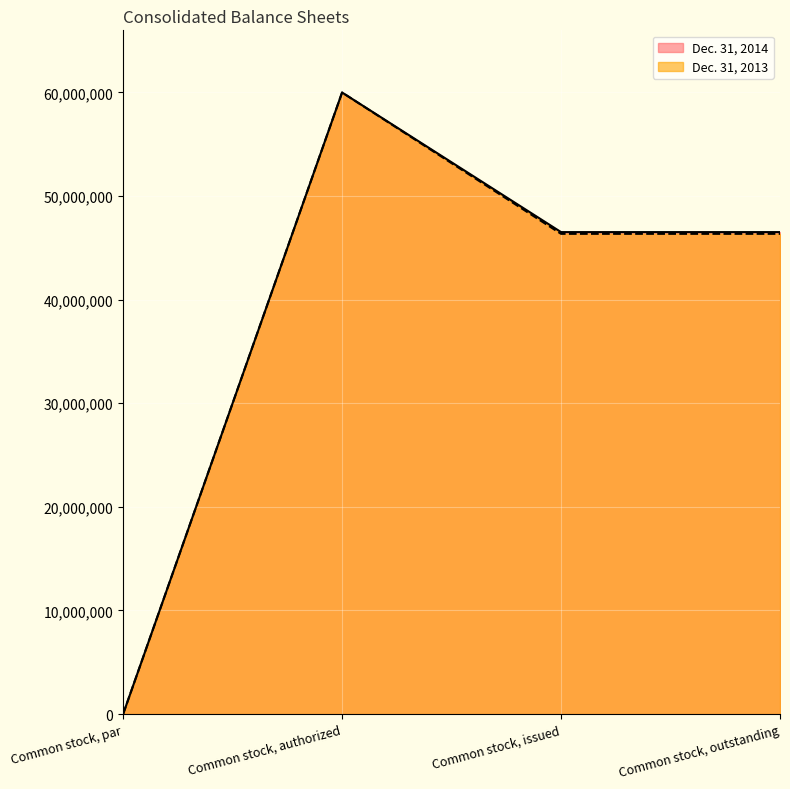

Reading right to left, transcribe all the data shown in this chart.

Dec. 31, 2014: Common stock, outstanding=46523184	Common stock, issued=46523184	Common stock, authorized=60000000	Common stock, par=1
Dec. 31, 2013: Common stock, outstanding=46356125	Common stock, issued=46356125	Common stock, authorized=60000000	Common stock, par=1